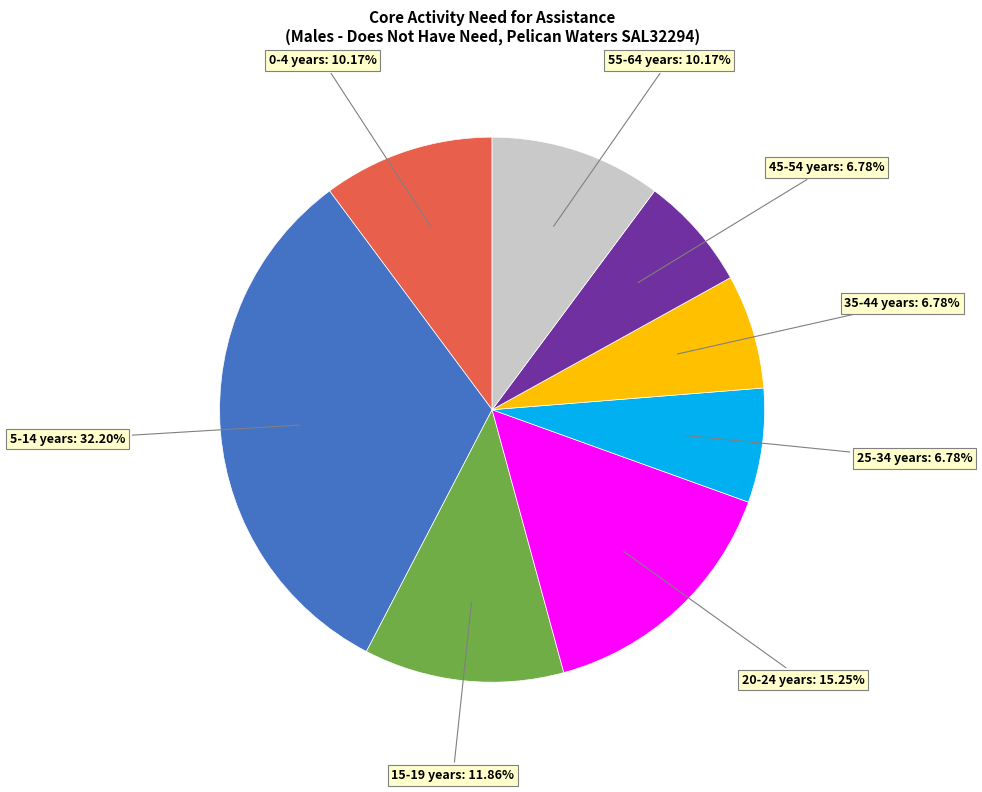

Does any single category account for the majority?

No